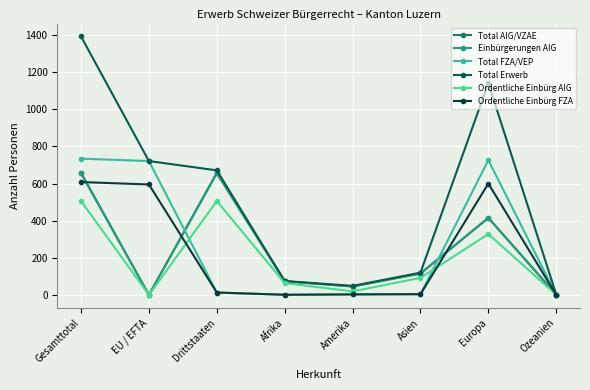

How many data points in Total AIG/VZAE are less than 116?

4